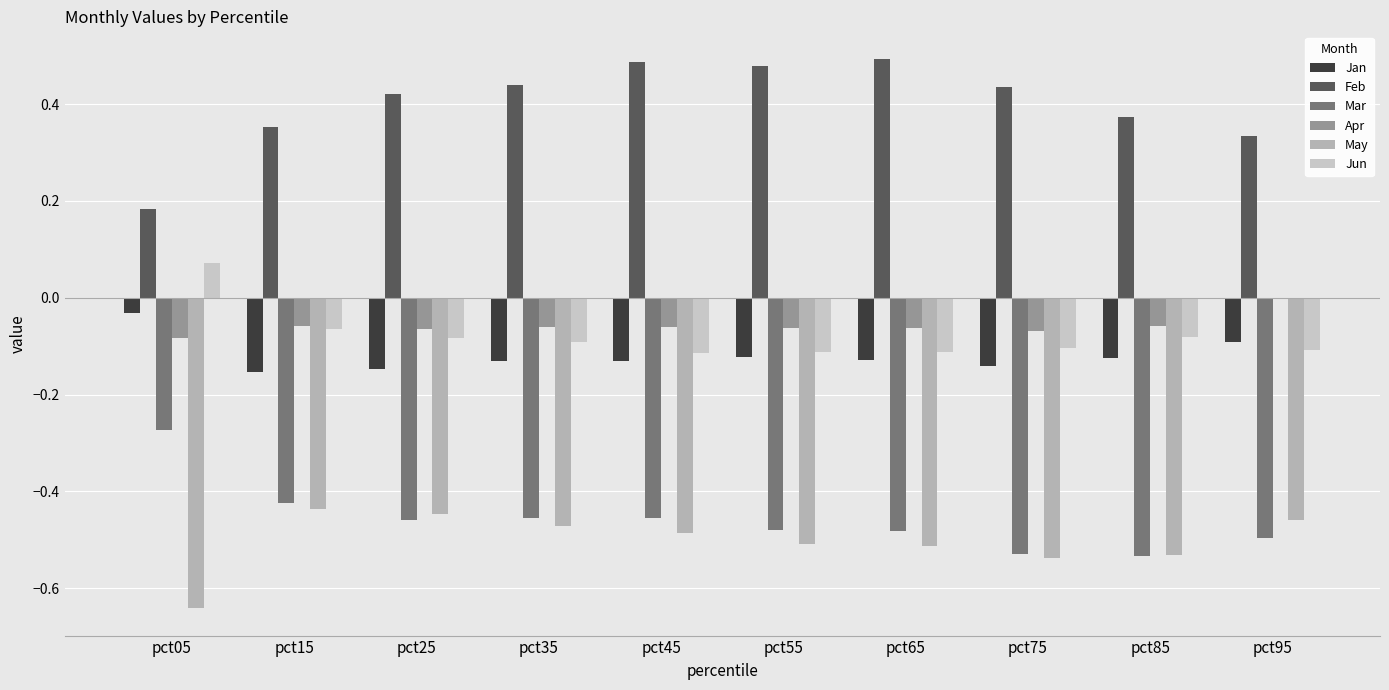

What is the spread (max minus min) of values at pct65?

1.0